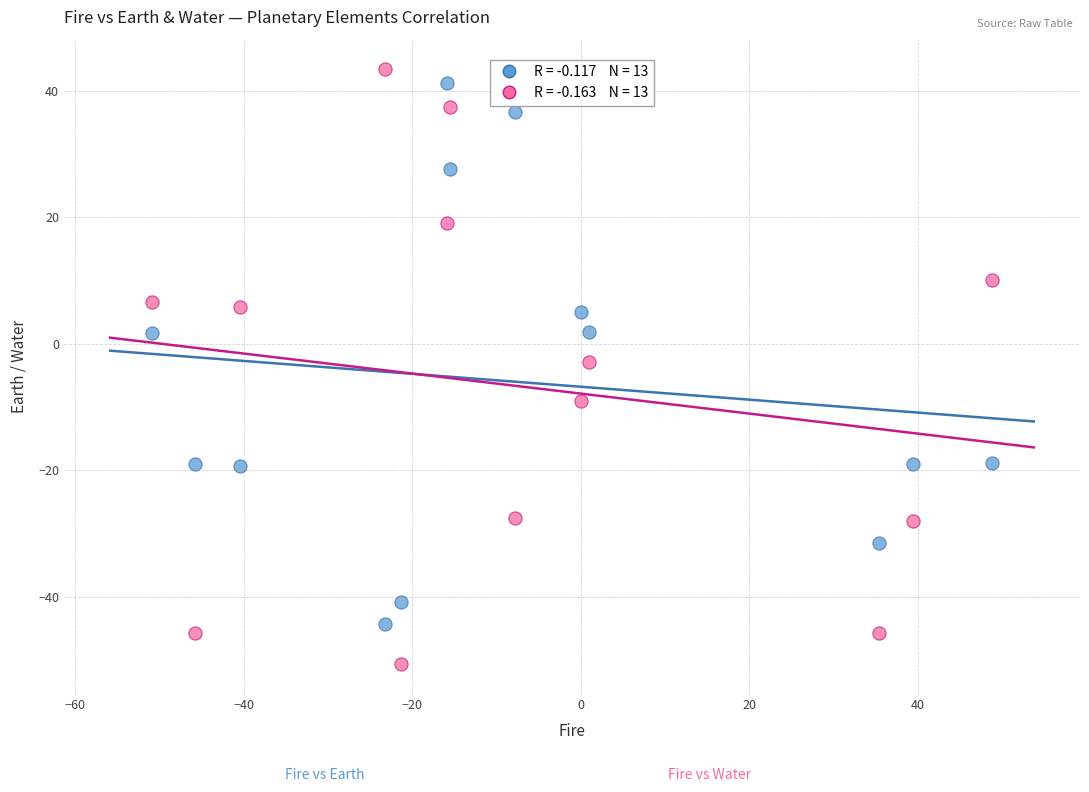

Across all data points, what is the range of X values (max minus min)?

99.6